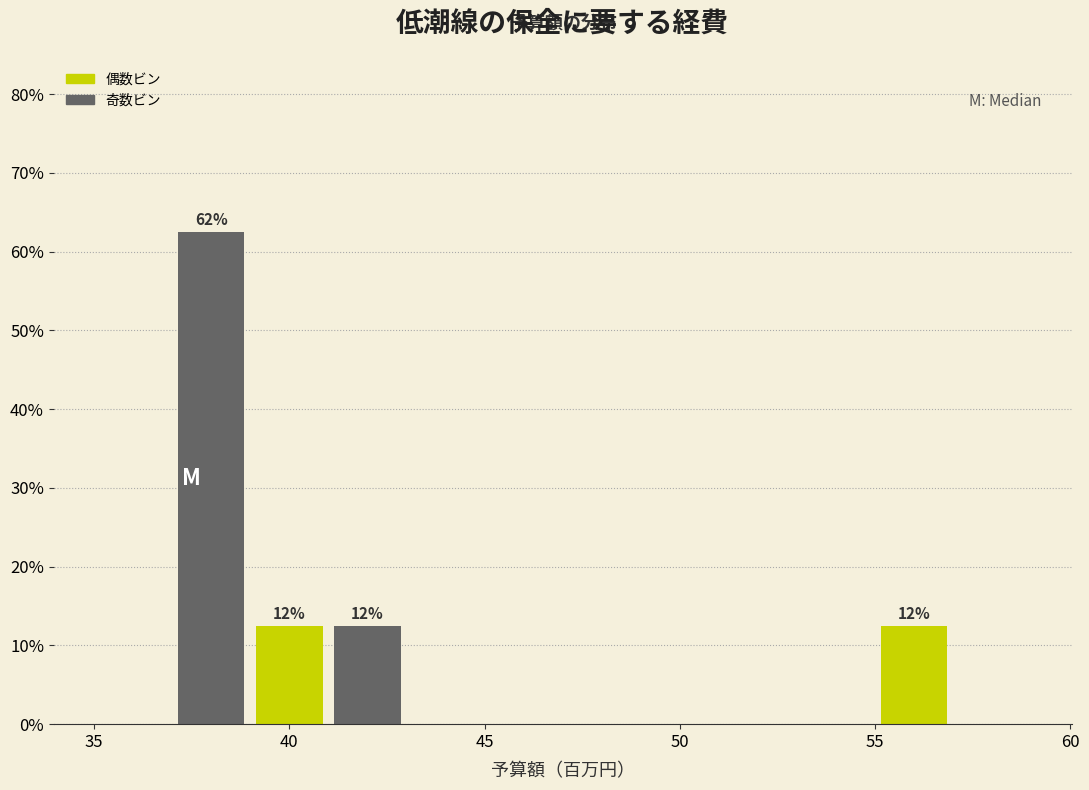

Over which range of the x-axis is the bar tallest?

37 to 39